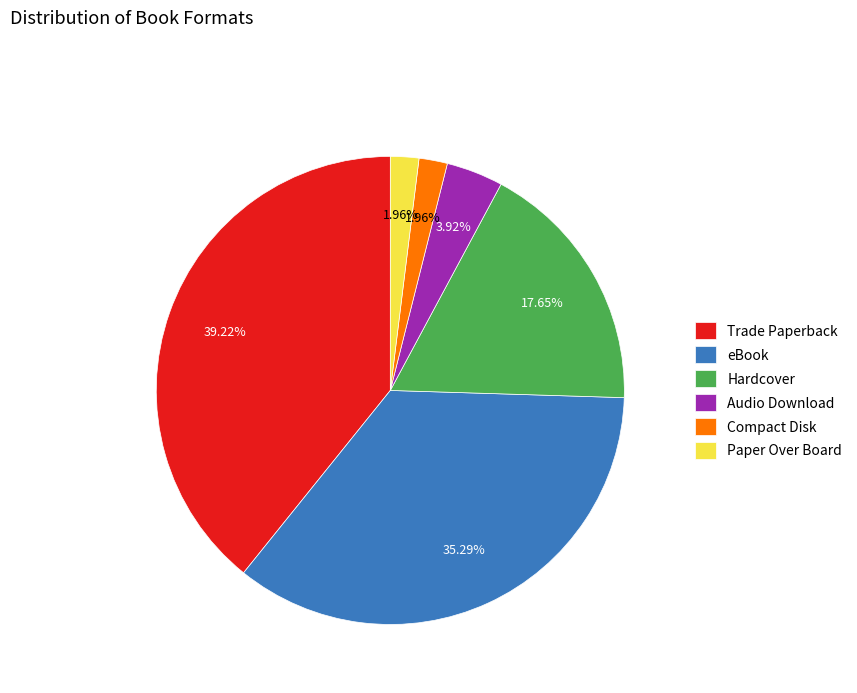

Count the number of slices in the pie.

6